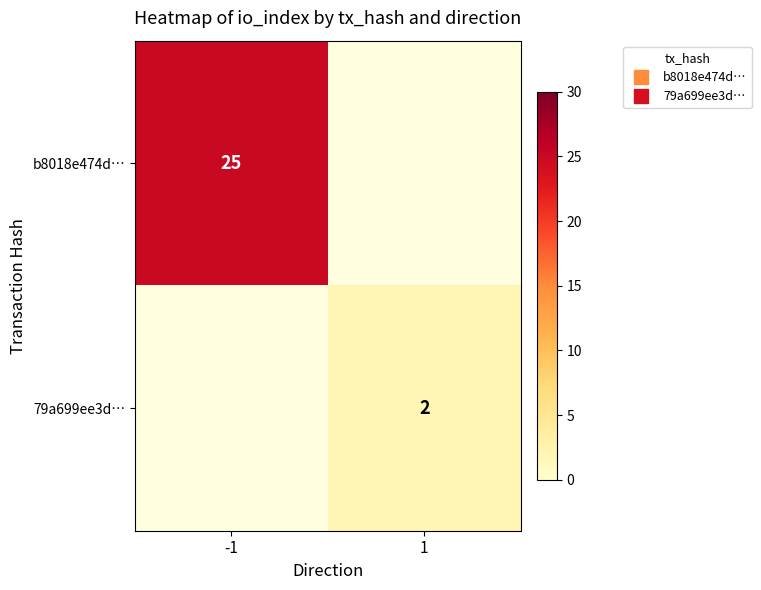

Count the number of categories in the chart.

2